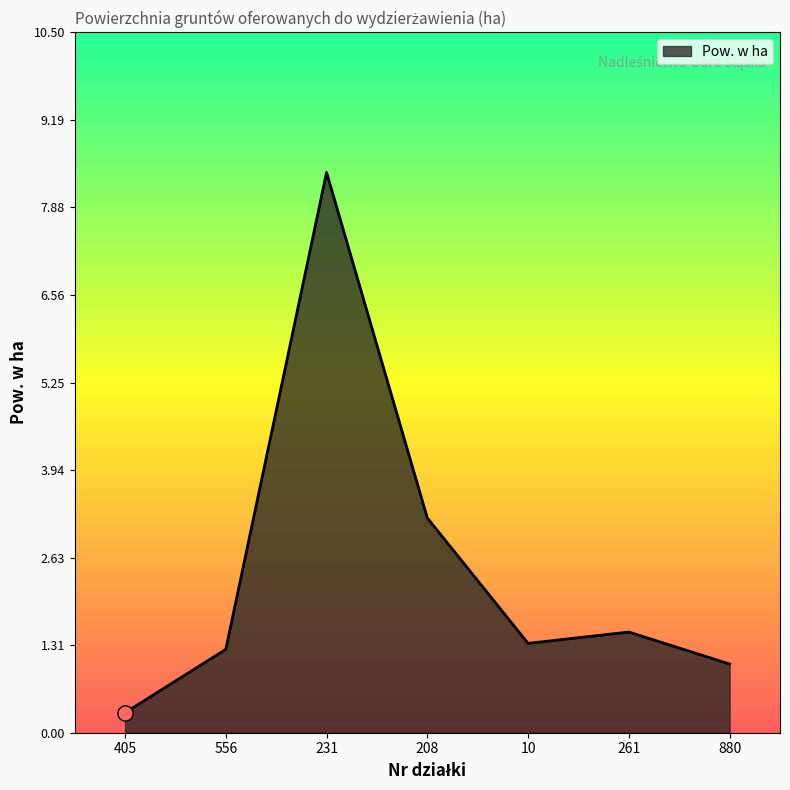

Which has a higher value, 880 or 10?

10